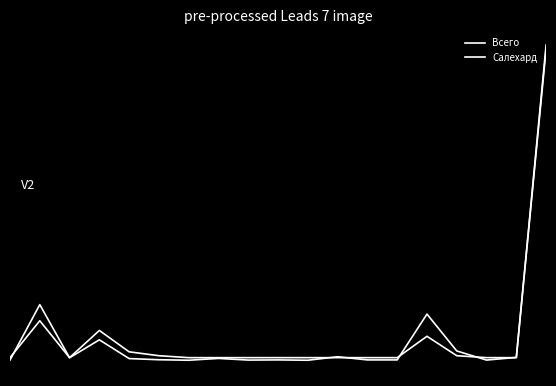

Does the chart have visible grid lines?

No